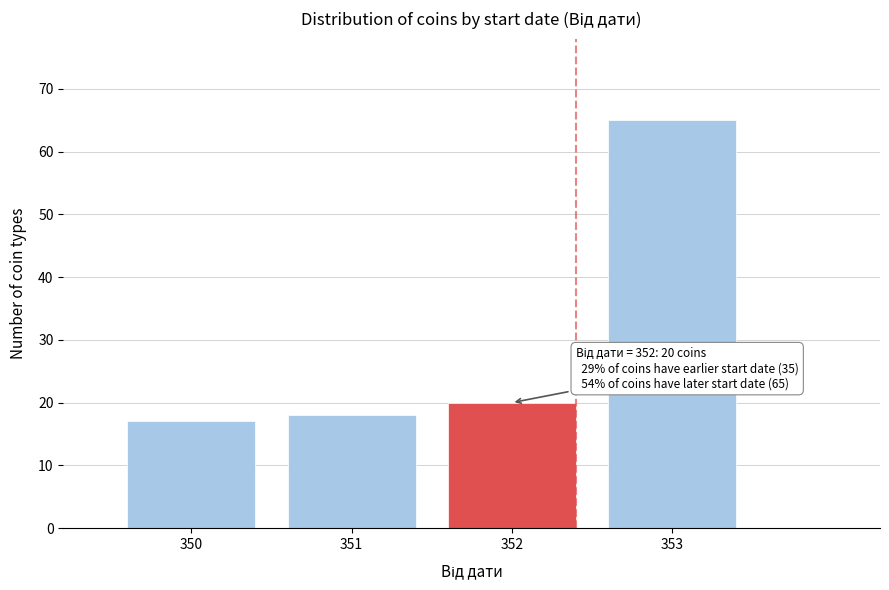

Which range on the x-axis has the tallest bar?

352.5 to 353.5